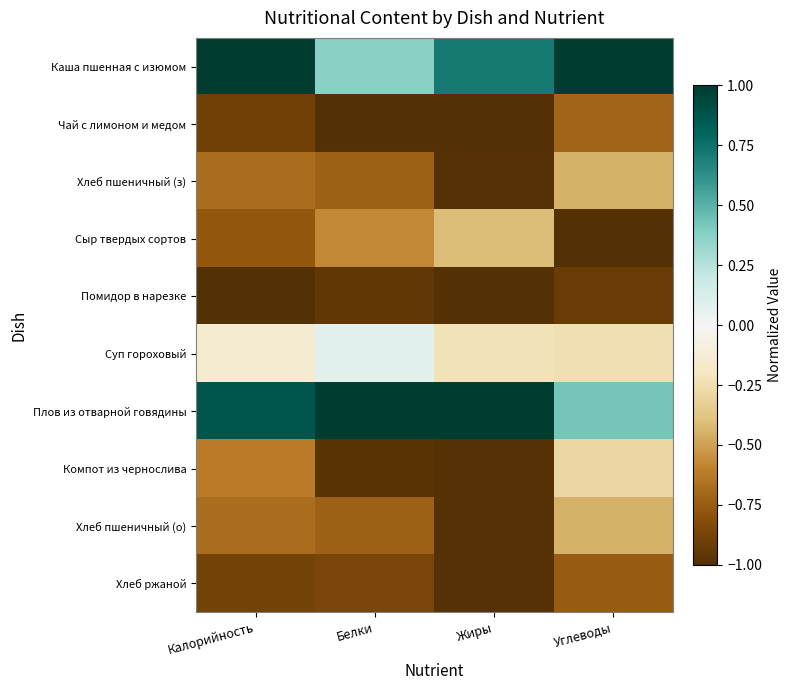

Reading left to right, extract all data points from this chart.

Каша пшенная с изюмом: Калорийность=1.0	Белки=0.4	Жиры=0.7	Углеводы=1.0
Чай с лимоном и медом: Калорийность=-0.9	Белки=-1.0	Жиры=-1.0	Углеводы=-0.7
Хлеб пшеничный (з): Калорийность=-0.7	Белки=-0.7	Жиры=-1.0	Углеводы=-0.5
Сыр твердых сортов: Калорийность=-0.8	Белки=-0.6	Жиры=-0.4	Углеводы=-1.0
Помидор в нарезке: Калорийность=-1.0	Белки=-0.9	Жиры=-1.0	Углеводы=-0.9
Суп гороховый: Калорийность=-0.1	Белки=0.1	Жиры=-0.2	Углеводы=-0.2
Плов из отварной говядины: Калорийность=0.9	Белки=1.0	Жиры=1.0	Углеводы=0.4
Компот из чернослива: Калорийность=-0.6	Белки=-1.0	Жиры=-1.0	Углеводы=-0.3
Хлеб пшеничный (о): Калорийность=-0.7	Белки=-0.7	Жиры=-1.0	Углеводы=-0.5
Хлеб ржаной: Калорийность=-0.9	Белки=-0.9	Жиры=-1.0	Углеводы=-0.8